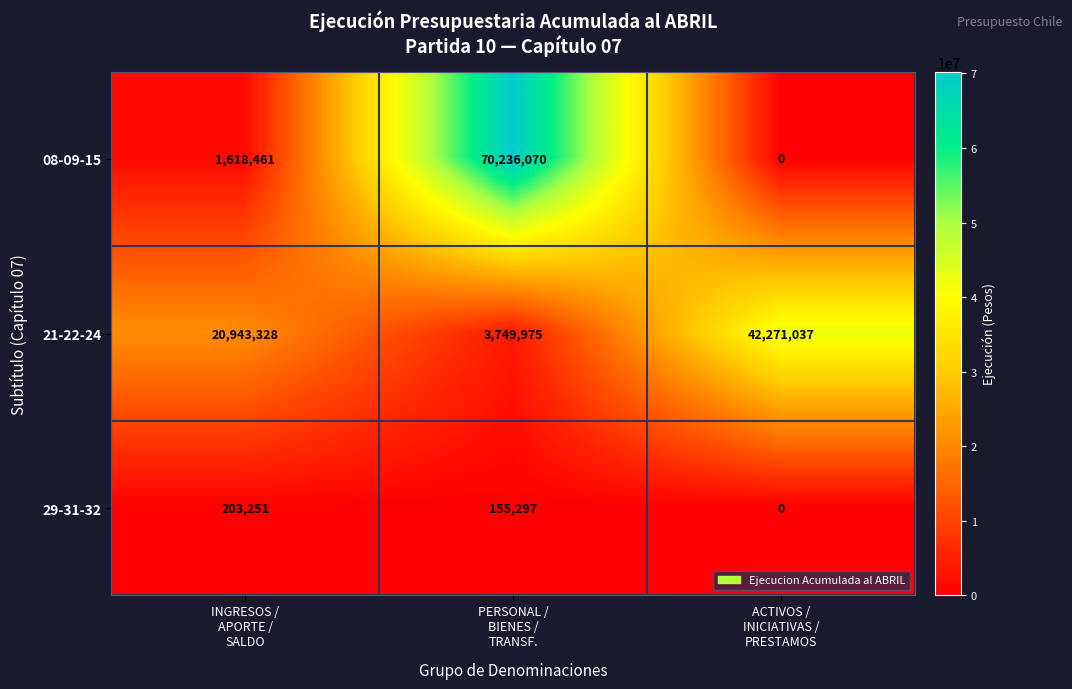

Reading left to right, list all the values displayed in this chart.

08-09-15: 1618461	70236070	0
21-22-24: 20943328	3749975	42271037
29-31-32: 203251	155297	0